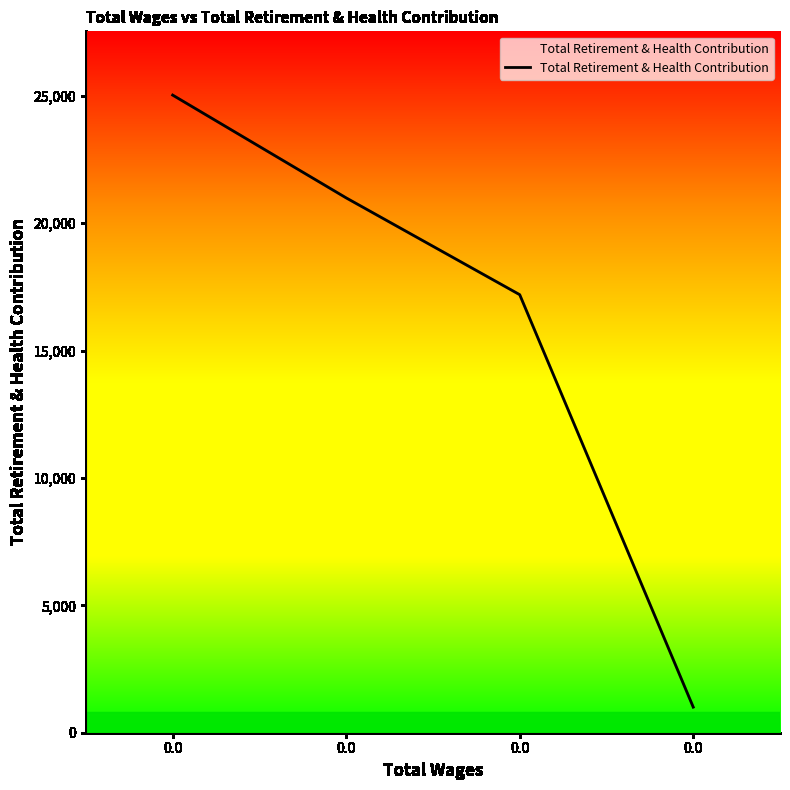

Rank the categories by value from lowest to highest.

0.0, 0.0, 0.0, 0.0